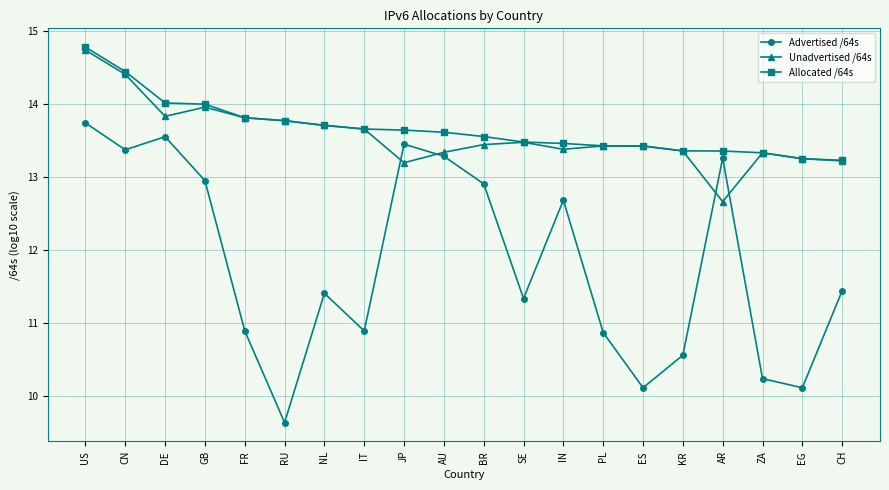

At which category does Unadvertised /64s reach its first local valley?

DE